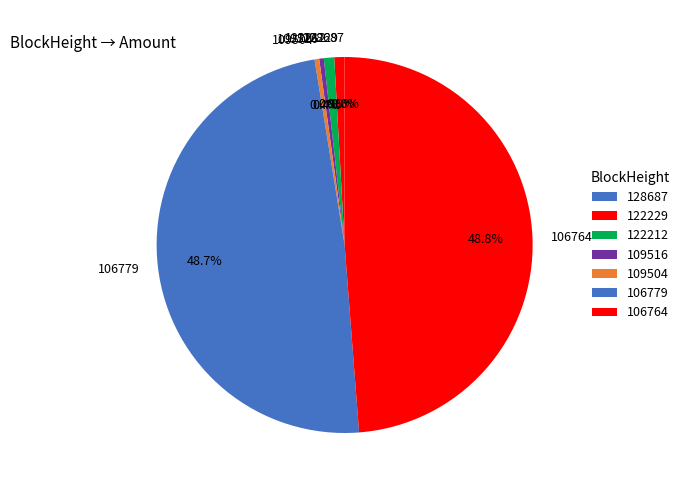

To the nearest percent, what percentage of the pie is 122229?

1%